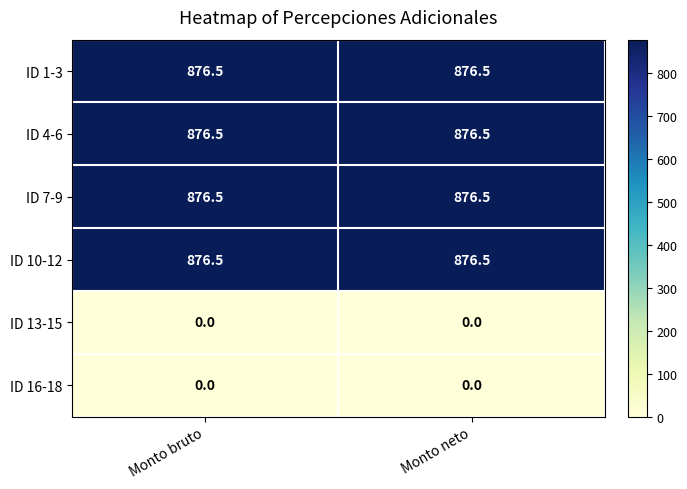

What is the average value of the ID 4-6 series?

876.5